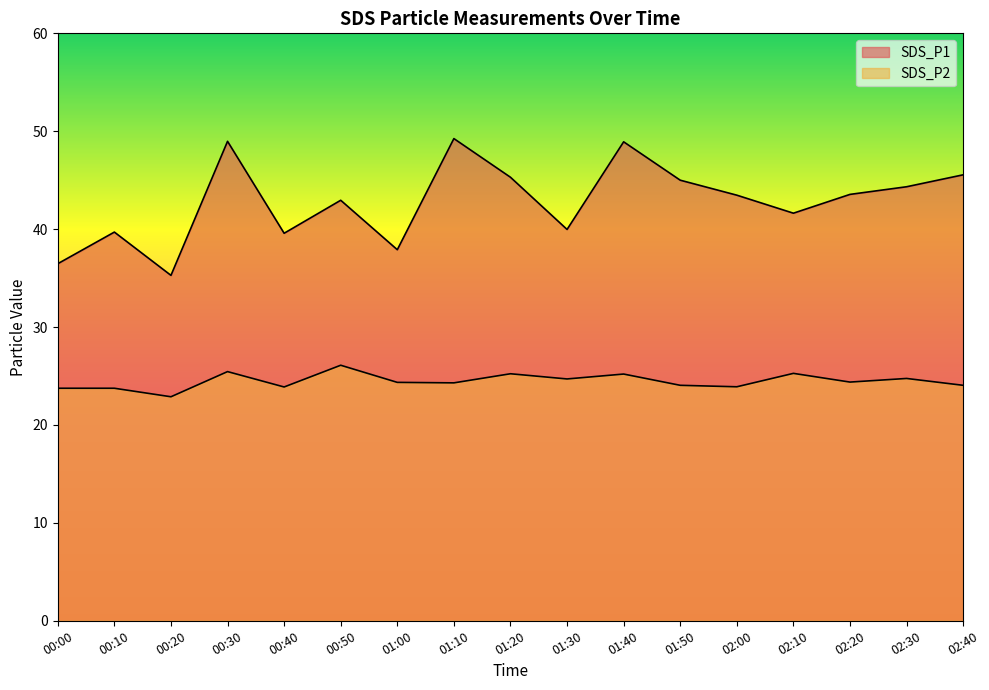

What is the difference between the SDS_P1 values at 02:30 and 01:10?

4.9